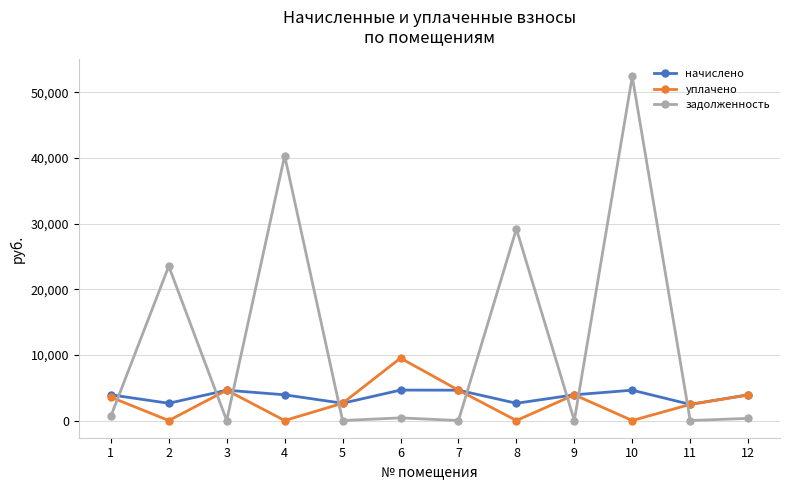

True or false: начислено has a value of 1173.8 at 3.

False